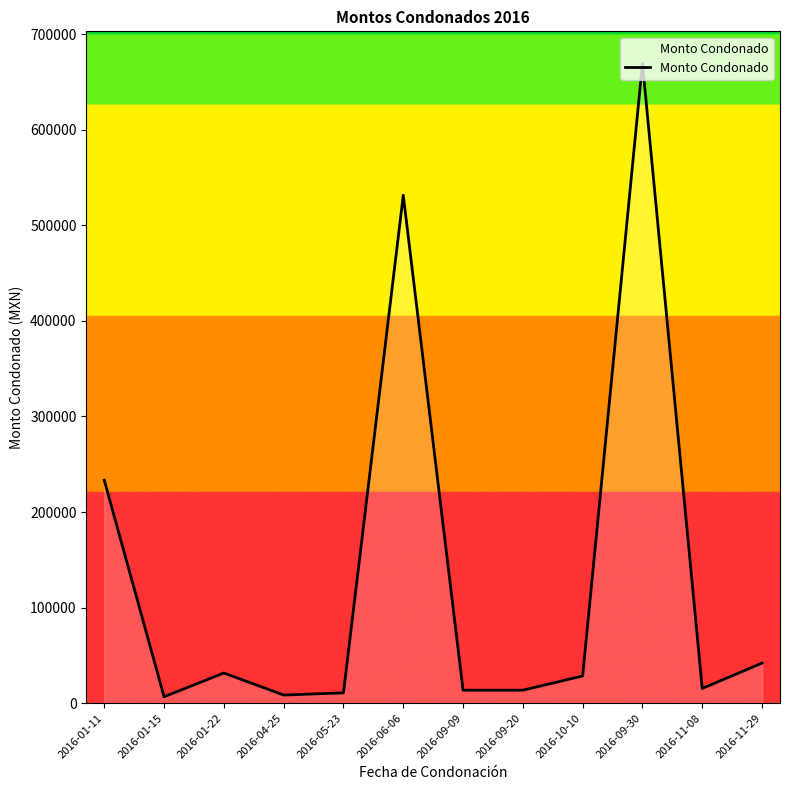

What is the greatest value displayed?

669515.2